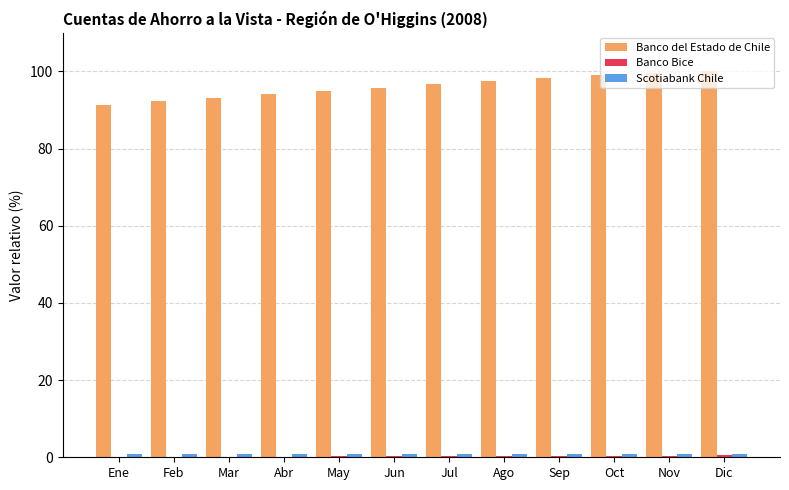

Is it true that Banco del Estado de Chile equals 94.0 at Abr?

True